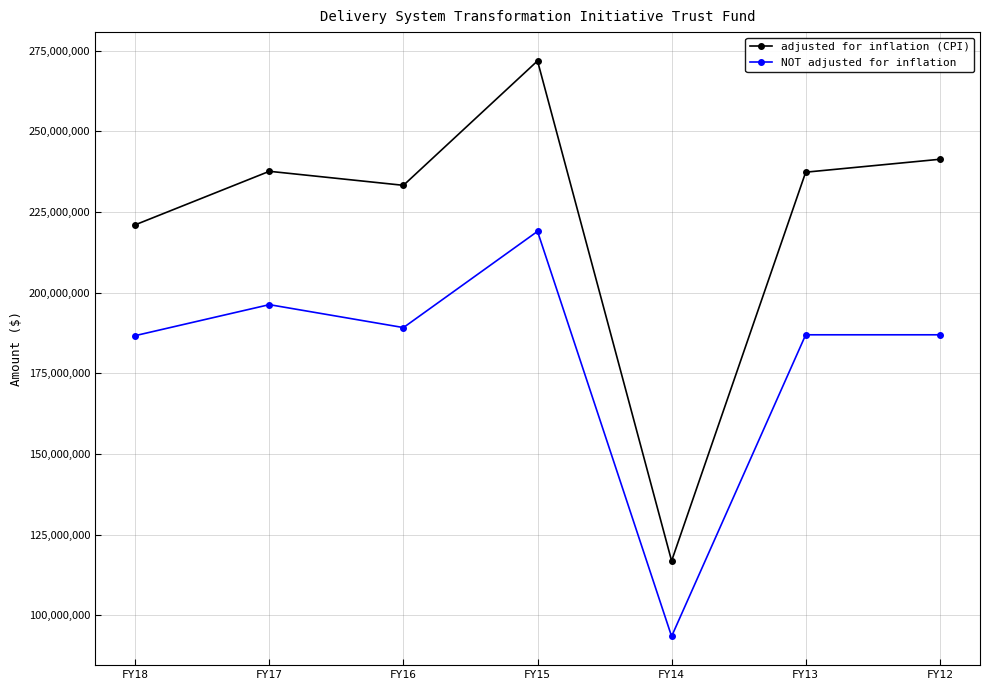

Rank the series at FY12 from lowest to highest value.

NOT adjusted for inflation, adjusted for inflation (CPI)